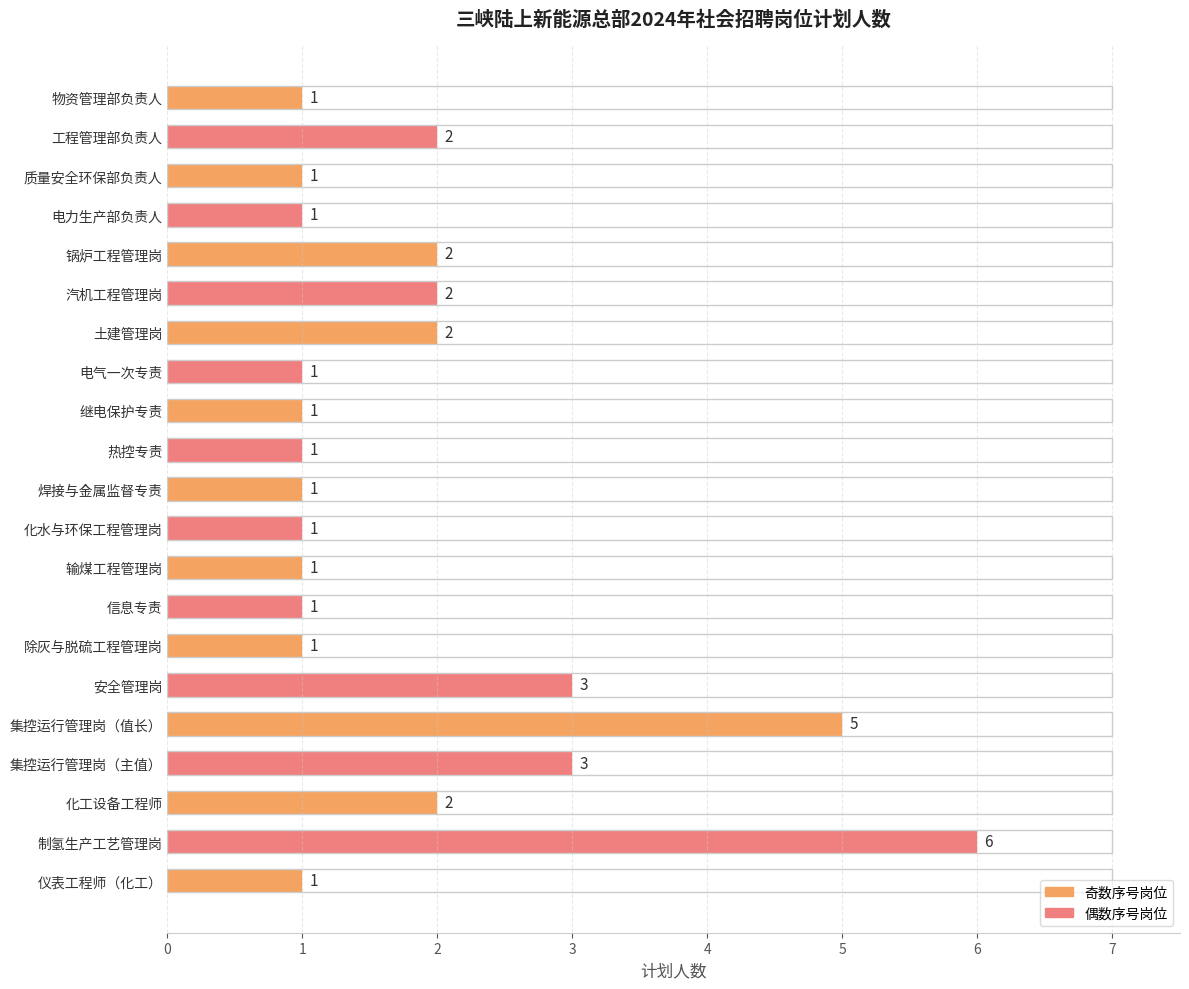

The chart shows a value of 0 at 输煤工程管理岗. True or false?

False